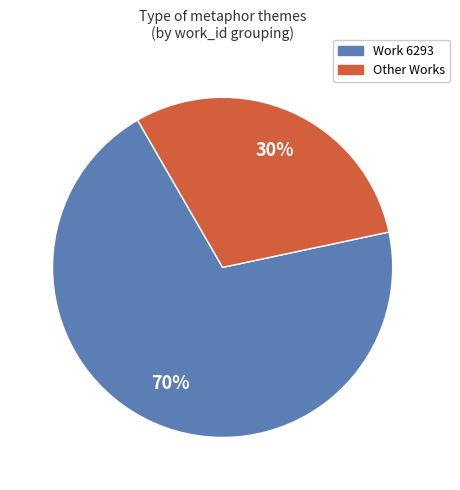

Which has a higher value, Other Works or Work 6293?

Work 6293